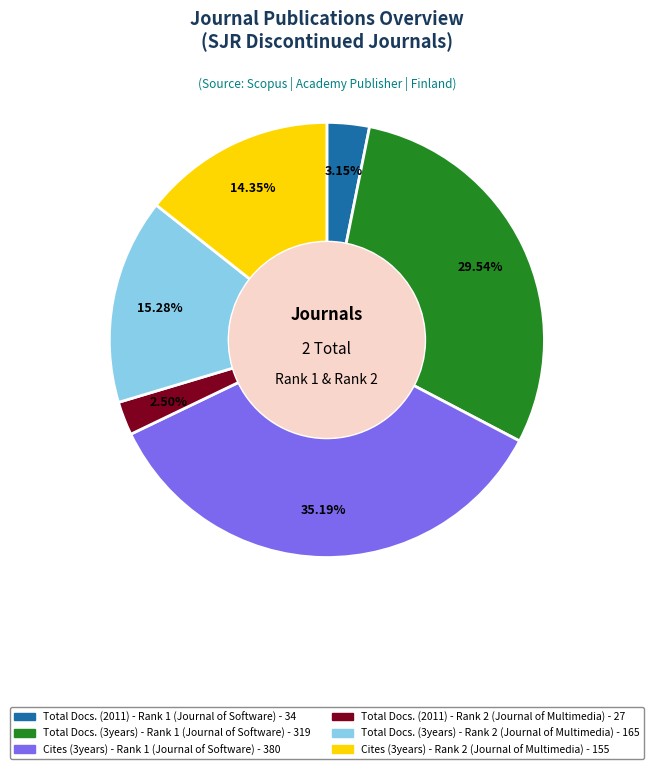

Is there a majority slice in this chart?

No